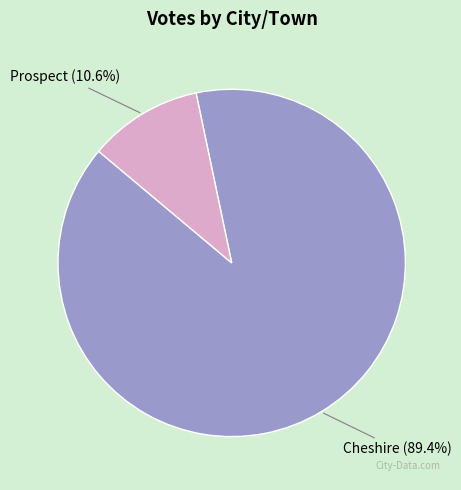

To the nearest percent, what is the difference between the largest and smallest slice percentages?

79%